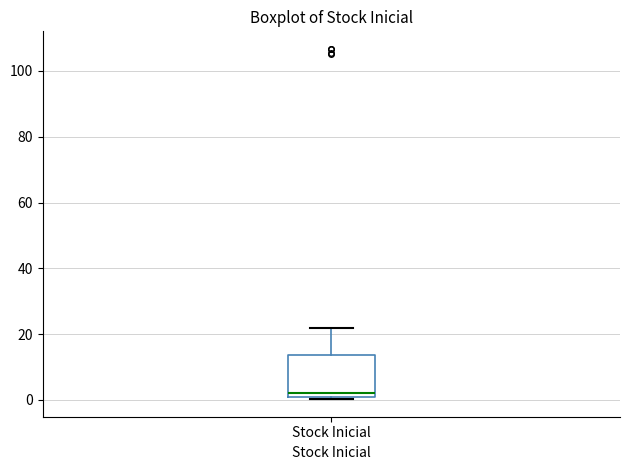

Read this box plot against the y-axis: the position of the median line, the range covered by the box, and the ends of both whiskers. The values are not printed on the chart, so give them approximately, as read against the axis.

median 2 (just above the box's lower edge), box 2 to 14, whiskers 0 to 22